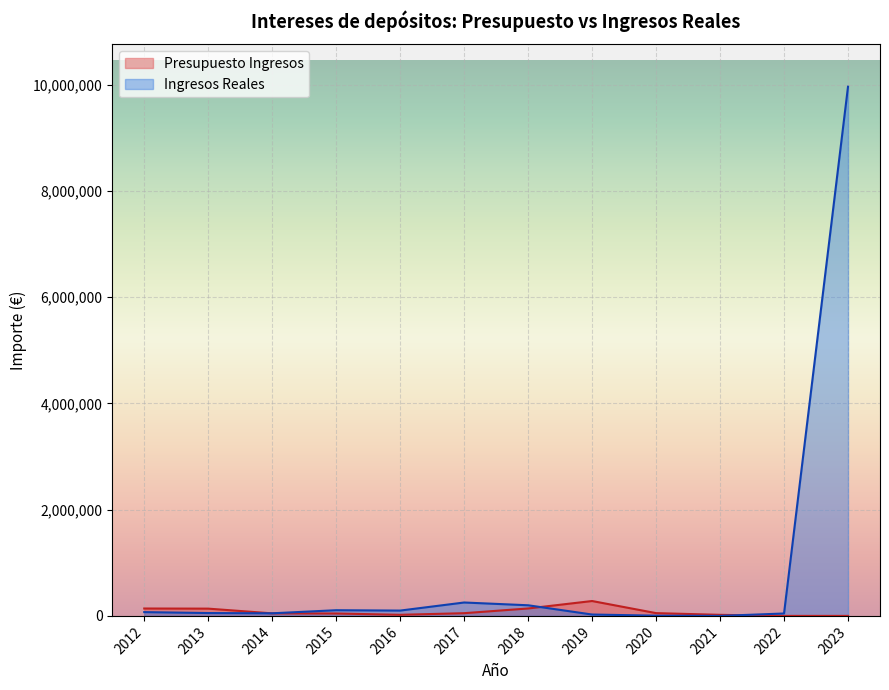

What is the difference between the Presupuesto Ingresos values at 2016 and 2019?

259560.0